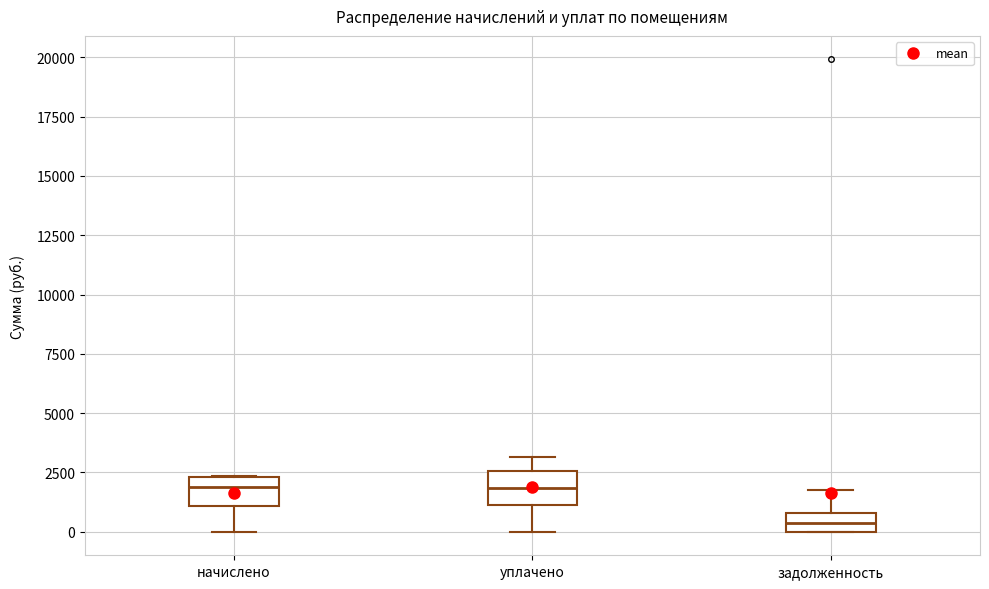

Reading left to right, transcribe this box plot: for each box, give where its median line is, the range the box spans, and where its two whiskers end, as read against the y-axis. The values are not printed on the chart, so give them approximately, as read against the axis.

начислено: median 2000, box 1000 to 2500, whiskers 0 to 2500
уплачено: median 2000, box 1000 to 2500, whiskers 0 to 3000
задолженность: median 500, box 0 to 1000, whiskers 0 to 2000